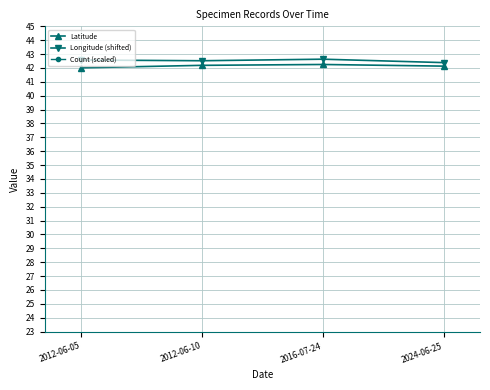

Reading right to left, transcribe all the data shown in this chart.

Latitude: 2024-06-25=42.1	2016-07-24=42.3	2012-06-10=42.2	2012-06-05=42.0
Longitude (shifted): 2024-06-25=42.4	2016-07-24=42.6	2012-06-10=42.5	2012-06-05=42.6
Count (scaled): 2024-06-25=48.0	2016-07-24=48.0	2012-06-10=48.0	2012-06-05=48.0